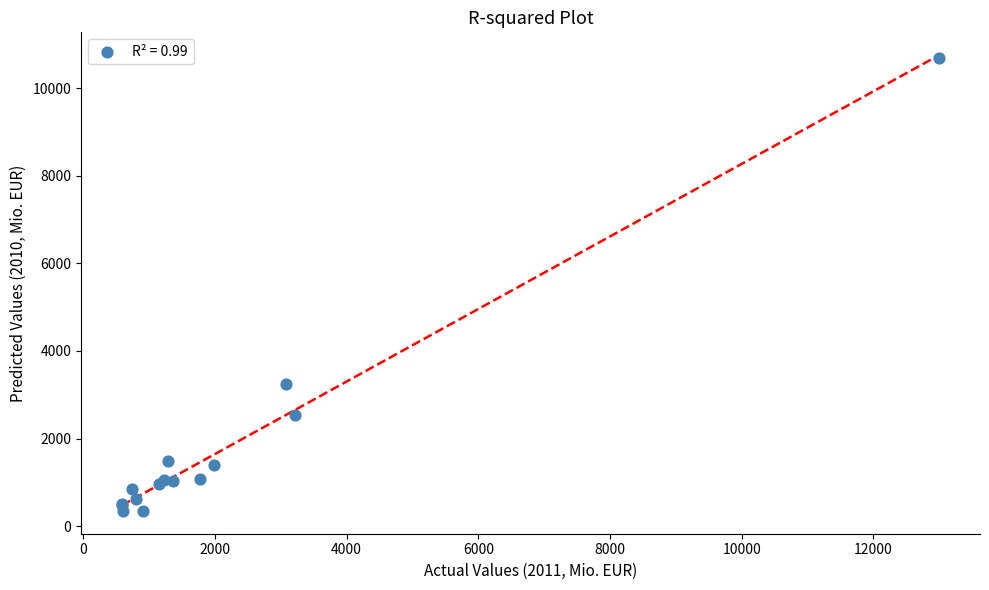

What Y value in the scatter plot is closest to 5520?

3248.7